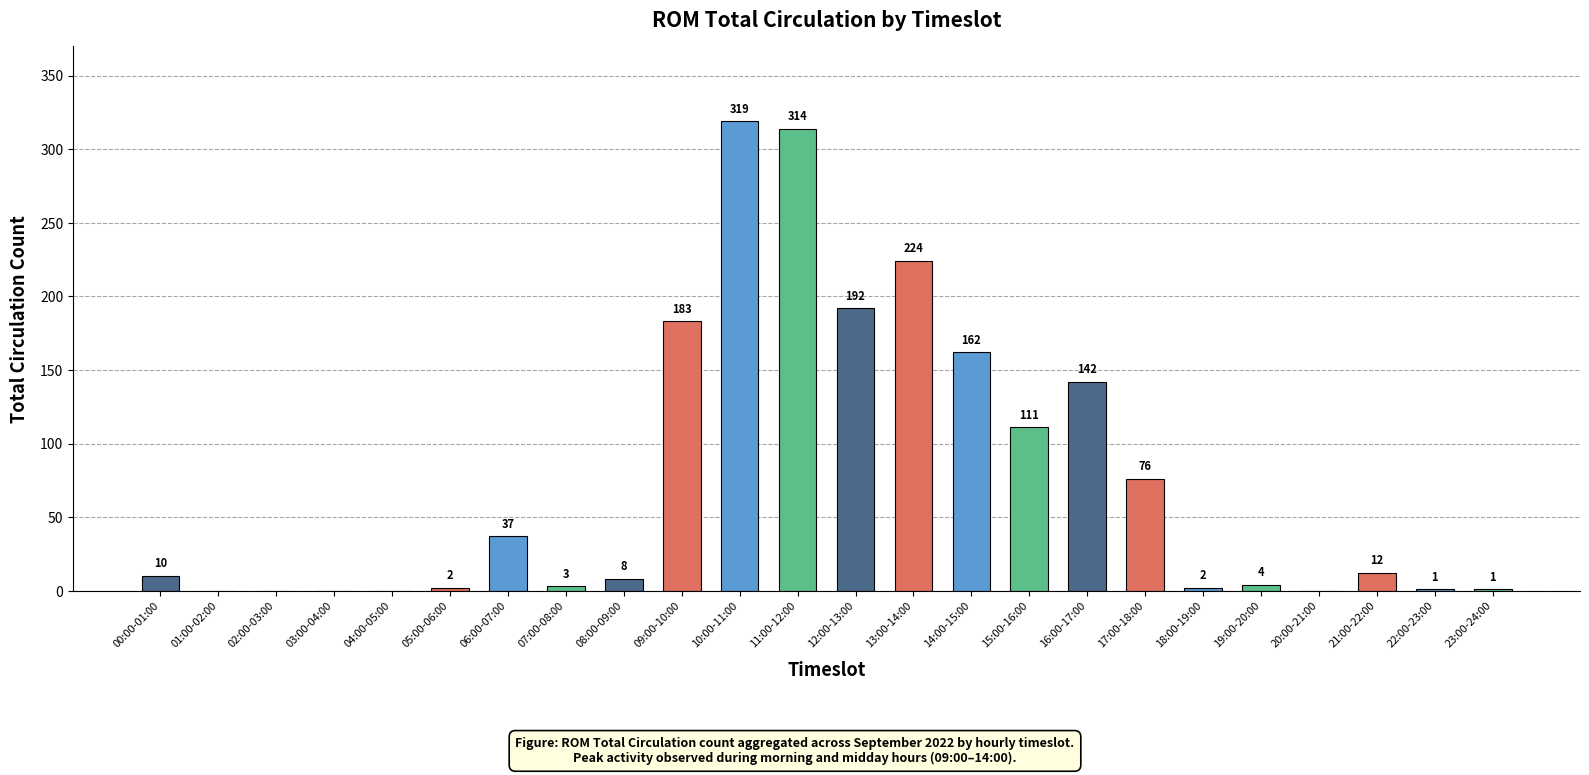

The chart shows a value of 224 at 13:00-14:00. True or false?

True